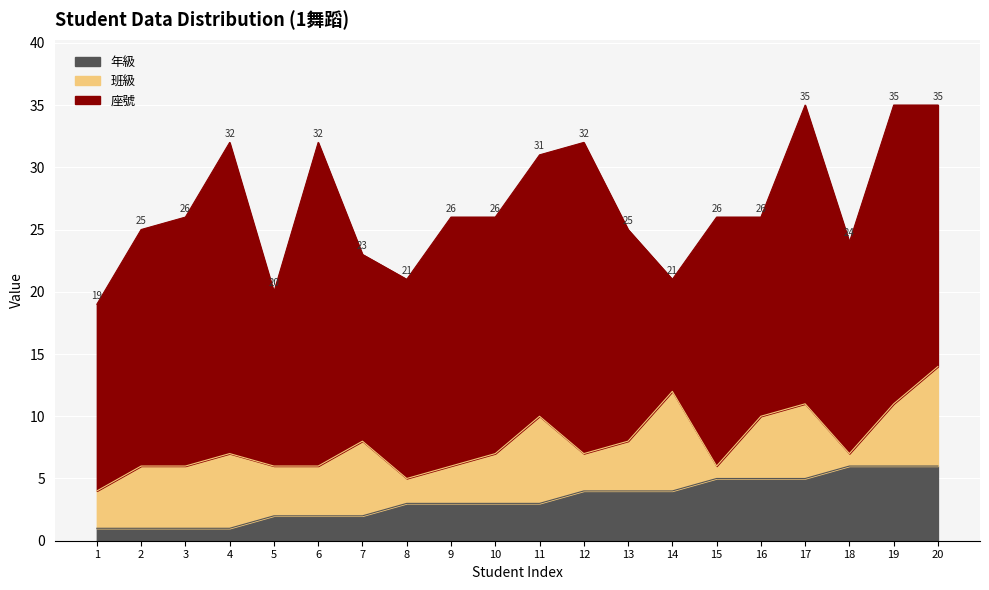

List the series in order of their peak value, lowest first.

年級, 班級, 座號